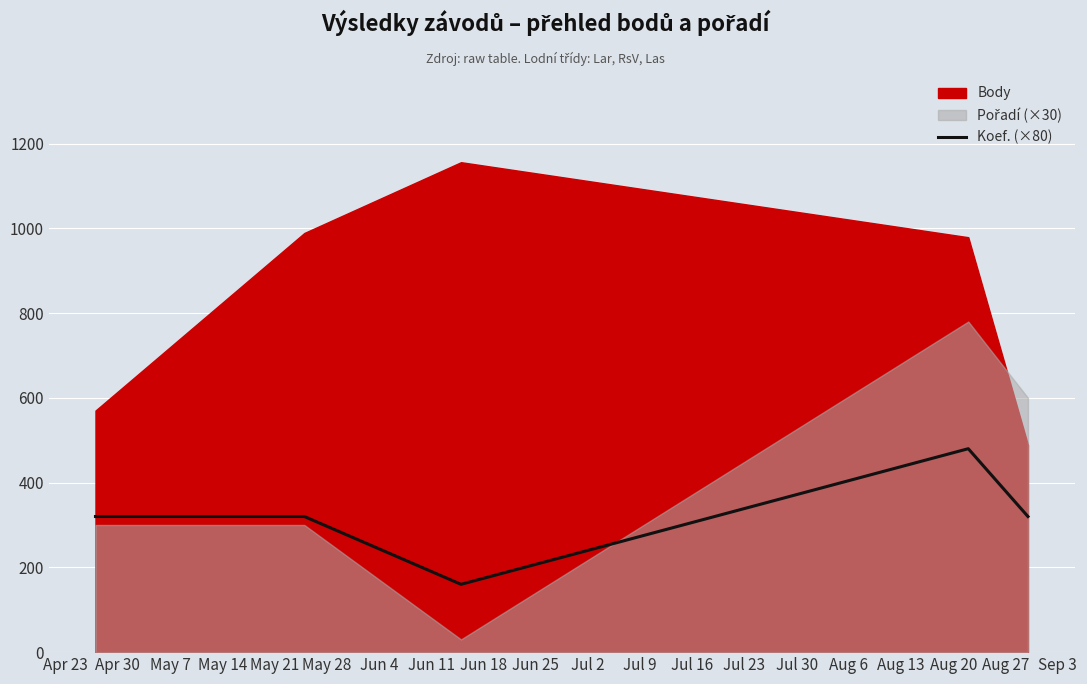

What is the maximum value for Koef. (×80)?

480